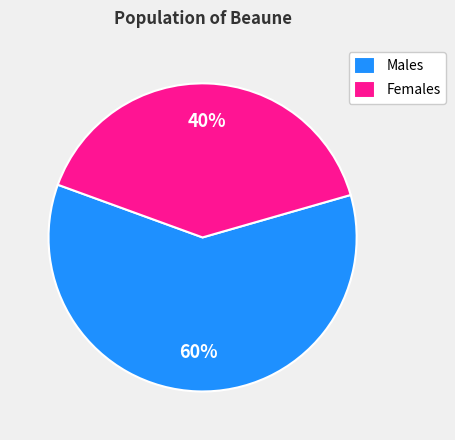

Which category has the biggest portion of the pie?

Males